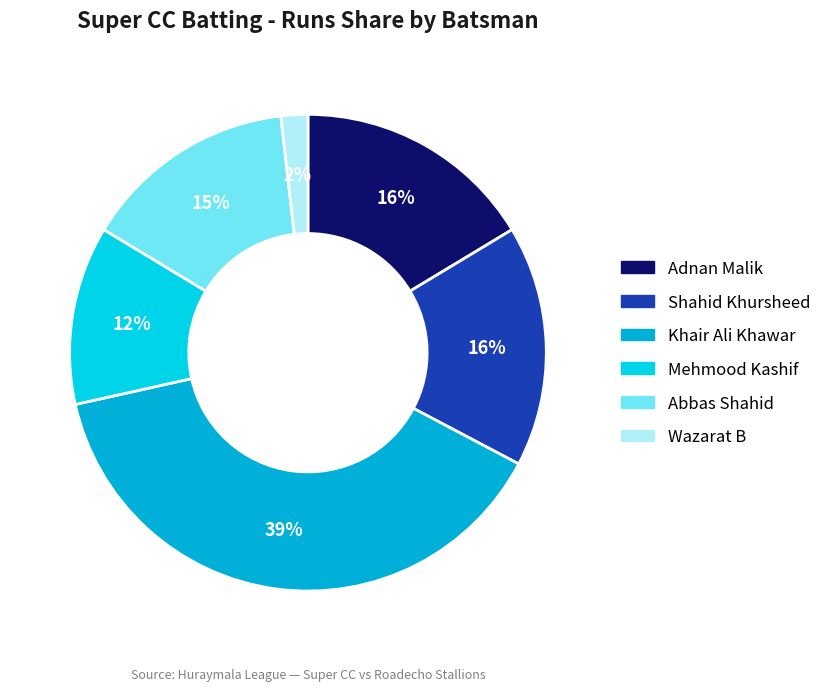

To the nearest percent, what is the average slice percentage?

17%